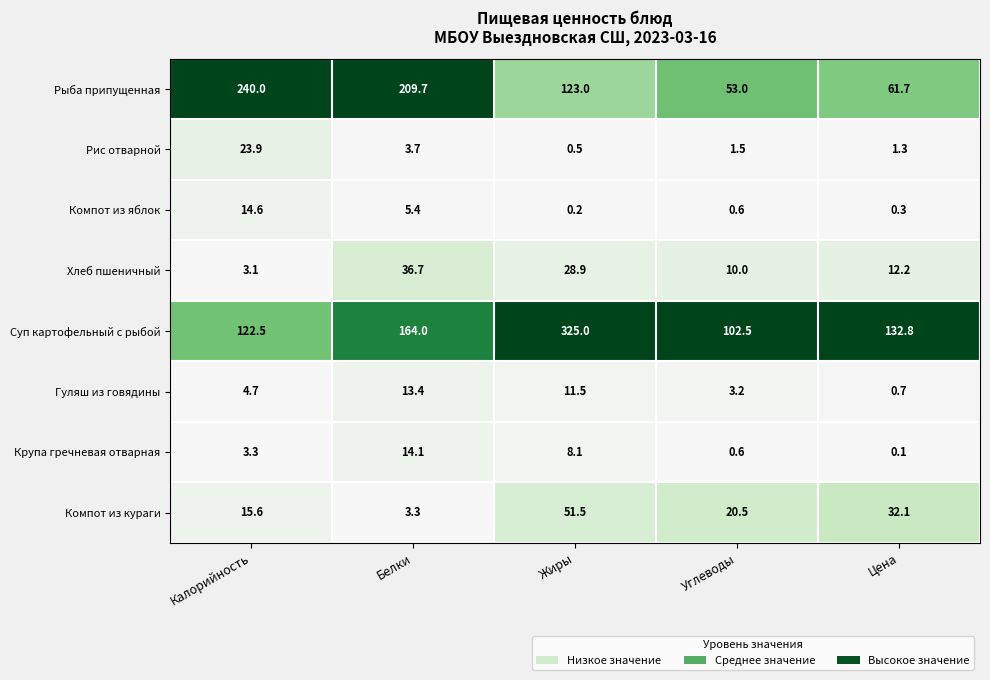

What is the difference between the highest and lowest values at Белки?

206.4